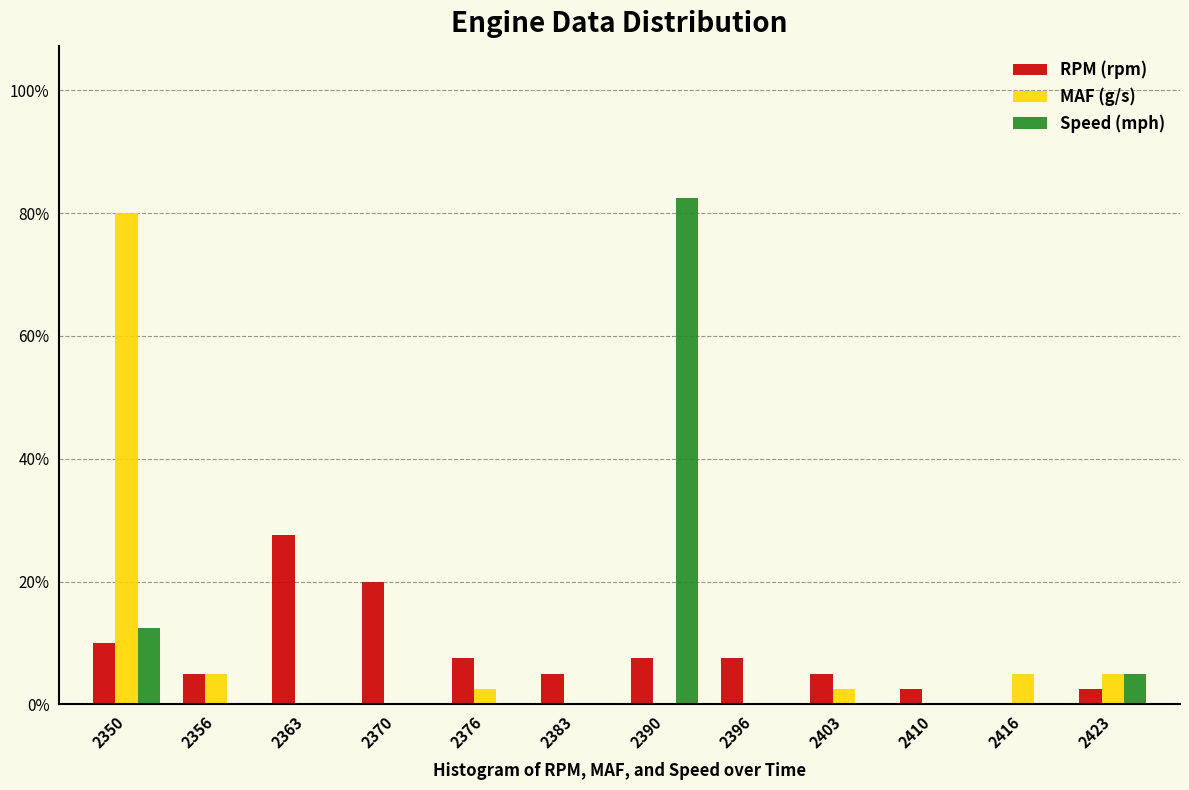

Which series changed the most between 2350 and 2416?

MAF (g/s)